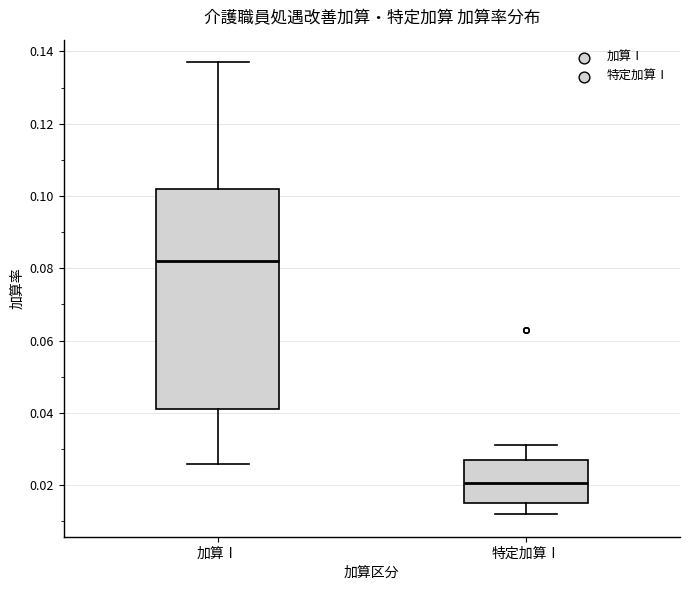

Which box has the lowest median line?

特定加算Ⅰ